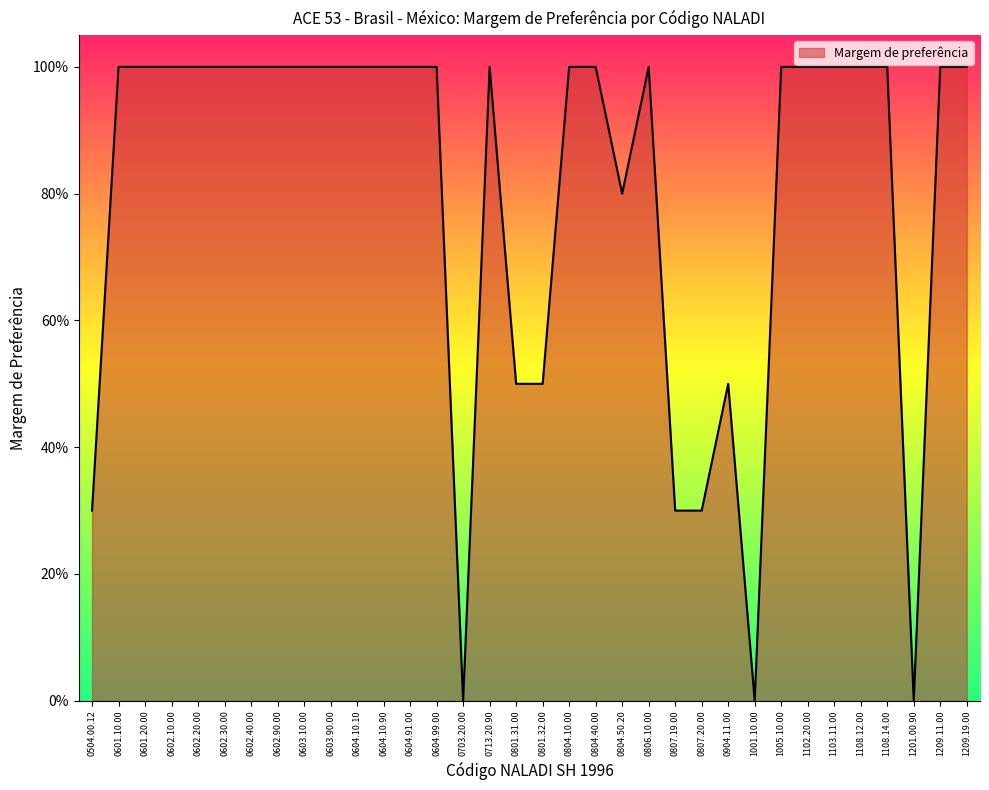

Is it true that the value at 1103.11.00 is 1.0?

True